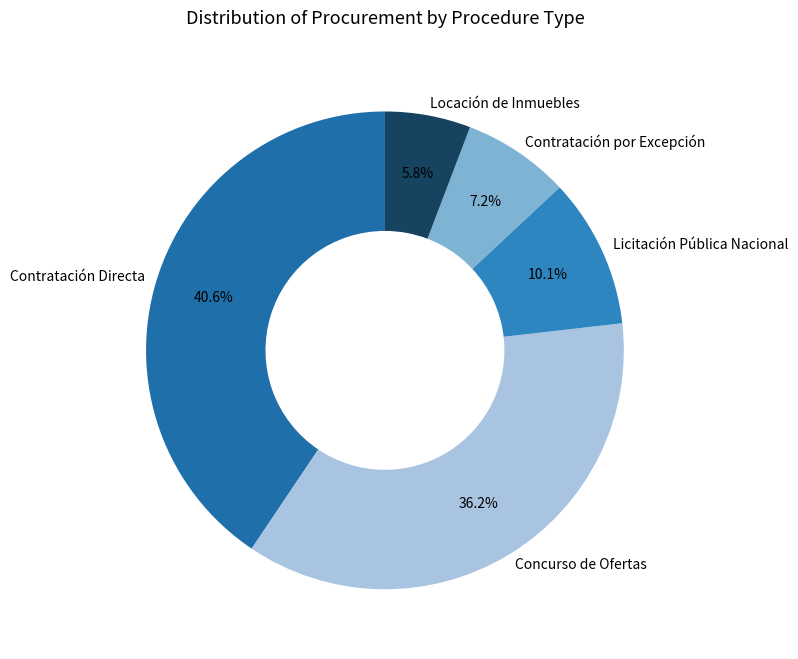

Which category has the biggest portion of the pie?

Contratación Directa